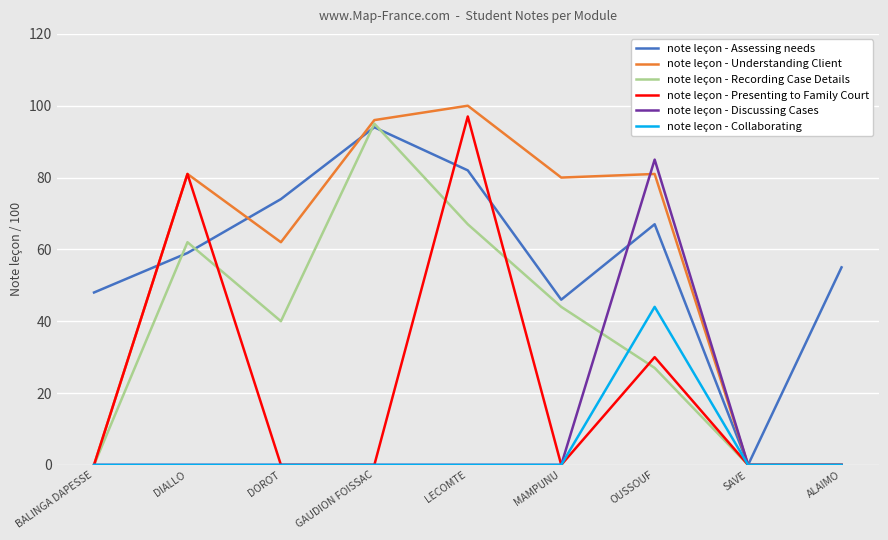

Reading left to right, extract all data points from this chart.

note leçon - Assessing needs: BALINGA DAPESSE=48	DIALLO=59	DOROT=74	GAUDION FOISSAC=94	LECOMTE=82	MAMPUNU=46	OUSSOUF=67	SAVE=0	ALAIMO=55
note leçon - Understanding Client: BALINGA DAPESSE=0	DIALLO=81	DOROT=62	GAUDION FOISSAC=96	LECOMTE=100	MAMPUNU=80	OUSSOUF=81	SAVE=0	ALAIMO=0
note leçon - Recording Case Details: BALINGA DAPESSE=0	DIALLO=62	DOROT=40	GAUDION FOISSAC=95	LECOMTE=67	MAMPUNU=44	OUSSOUF=27	SAVE=0	ALAIMO=0
note leçon - Presenting to Family Court: BALINGA DAPESSE=0	DIALLO=81	DOROT=0	GAUDION FOISSAC=0	LECOMTE=97	MAMPUNU=0	OUSSOUF=30	SAVE=0	ALAIMO=0
note leçon - Discussing Cases: BALINGA DAPESSE=0	DIALLO=0	DOROT=0	GAUDION FOISSAC=0	LECOMTE=0	MAMPUNU=0	OUSSOUF=85	SAVE=0	ALAIMO=0
note leçon - Collaborating: BALINGA DAPESSE=0	DIALLO=0	DOROT=0	GAUDION FOISSAC=0	LECOMTE=0	MAMPUNU=0	OUSSOUF=44	SAVE=0	ALAIMO=0